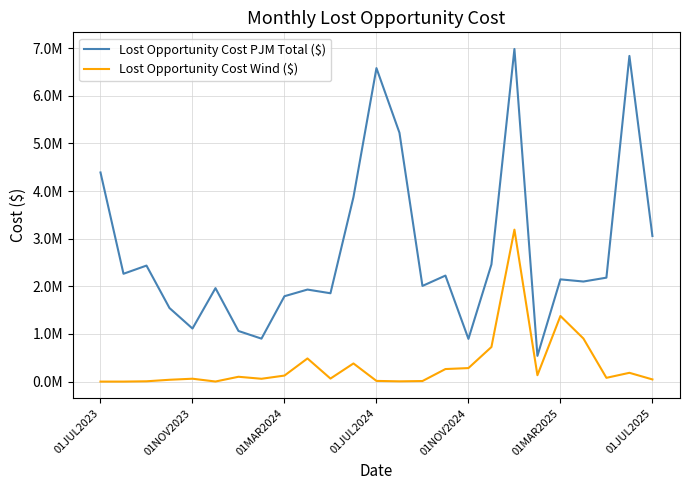

Is this an area chart (filled region under the line)?

No